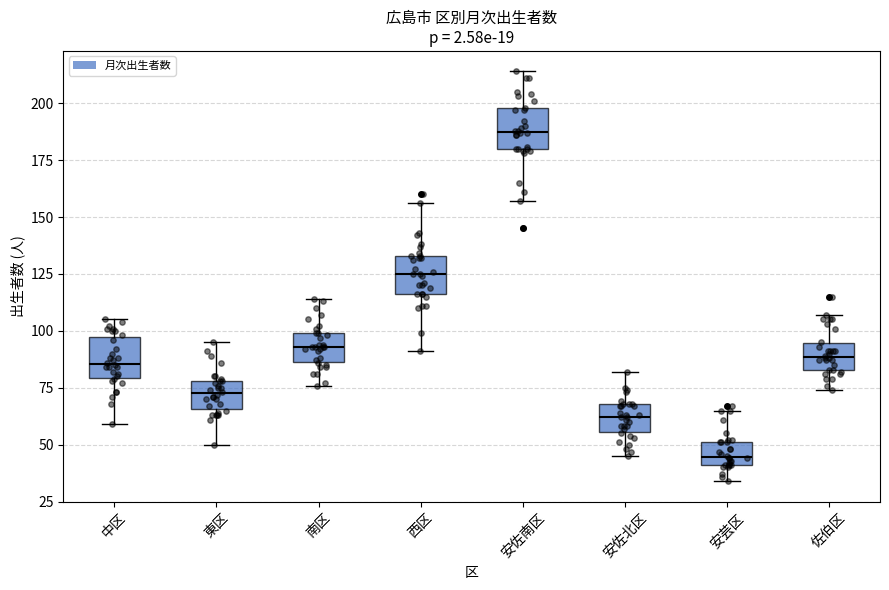

Which box has the highest median line?

安佐南区